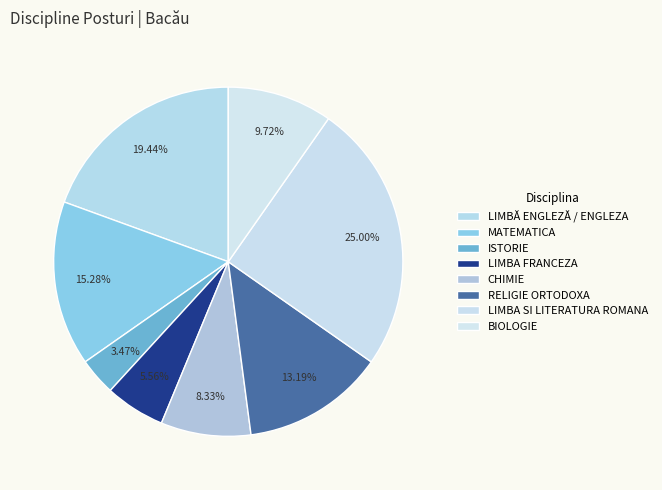

How many segments does this pie chart have?

8